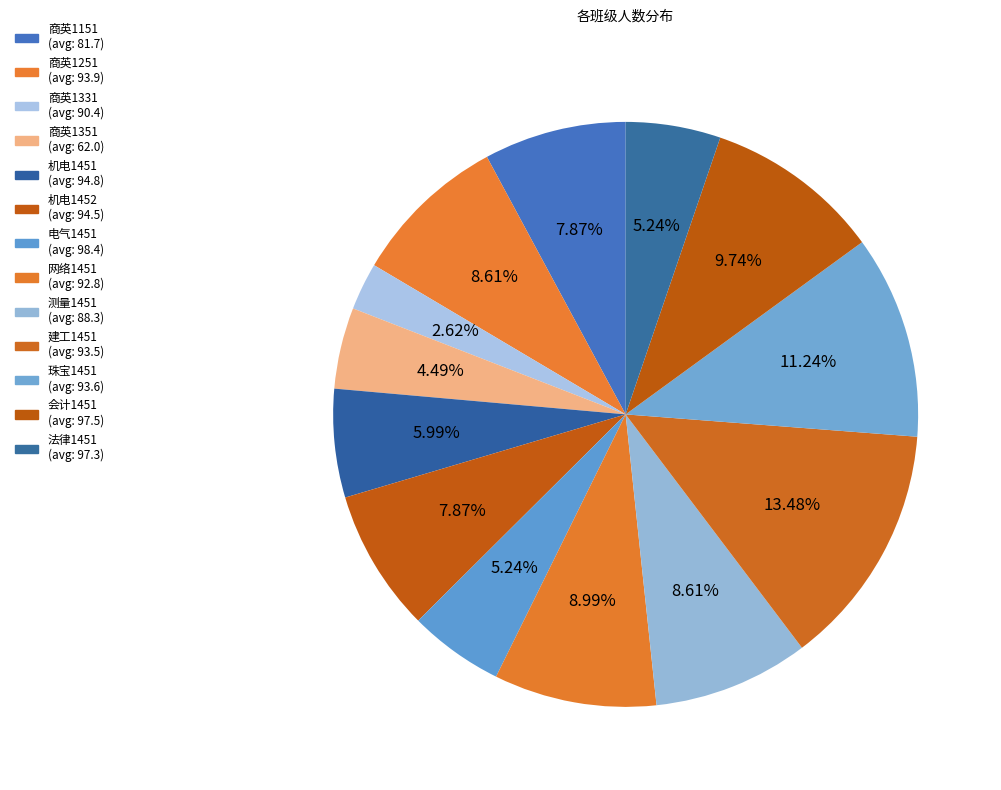

True or false: 珠宝1451 accounts for 21% of the total.

False